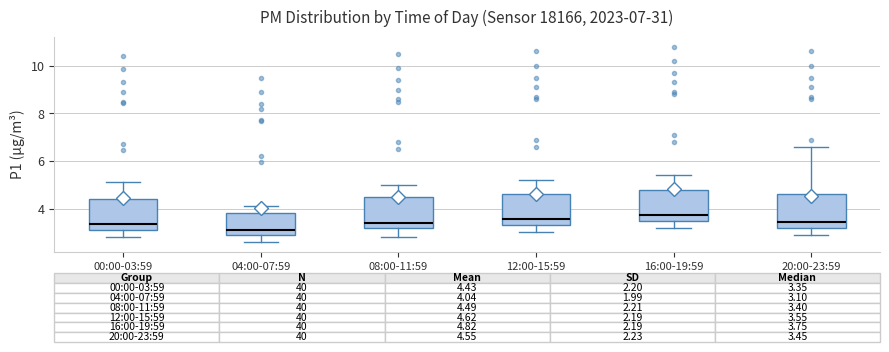

Which box's median line is the lowest?

04:00-07:59